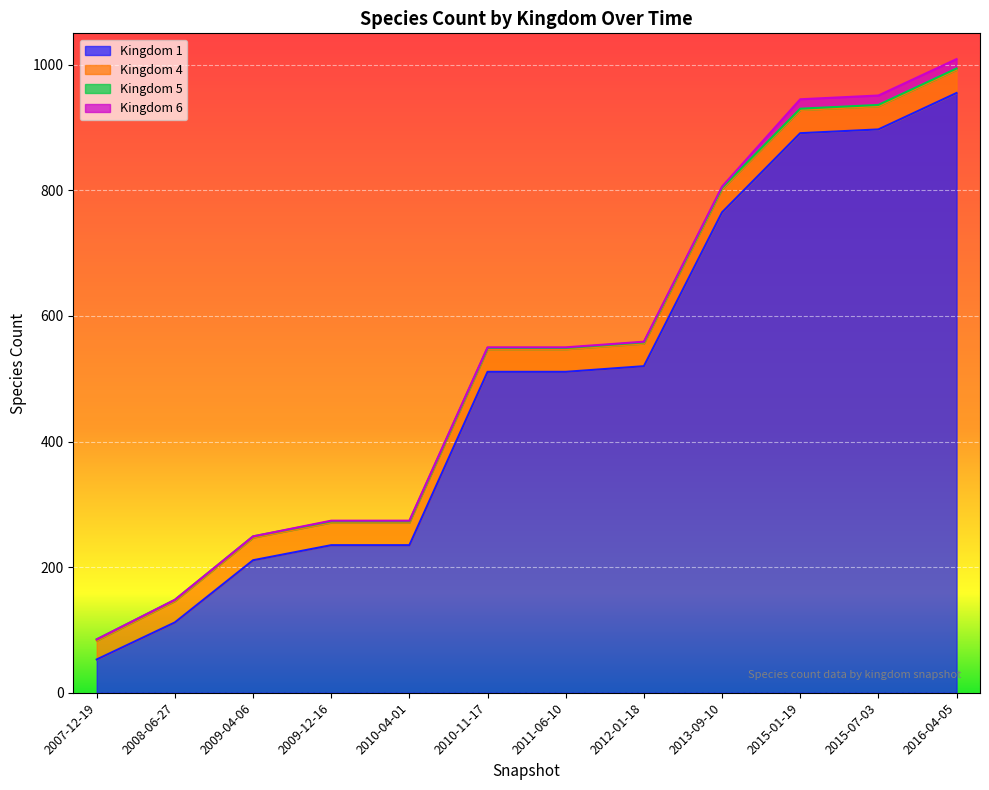

The value of Kingdom 1 at 2012-01-18 is 316. True or false?

False